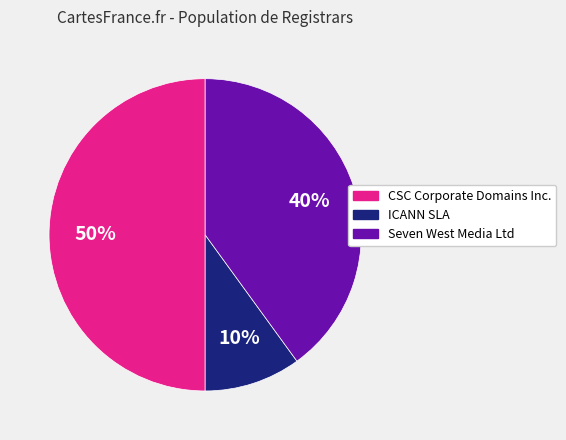

Which slice is the smallest?

ICANN SLA